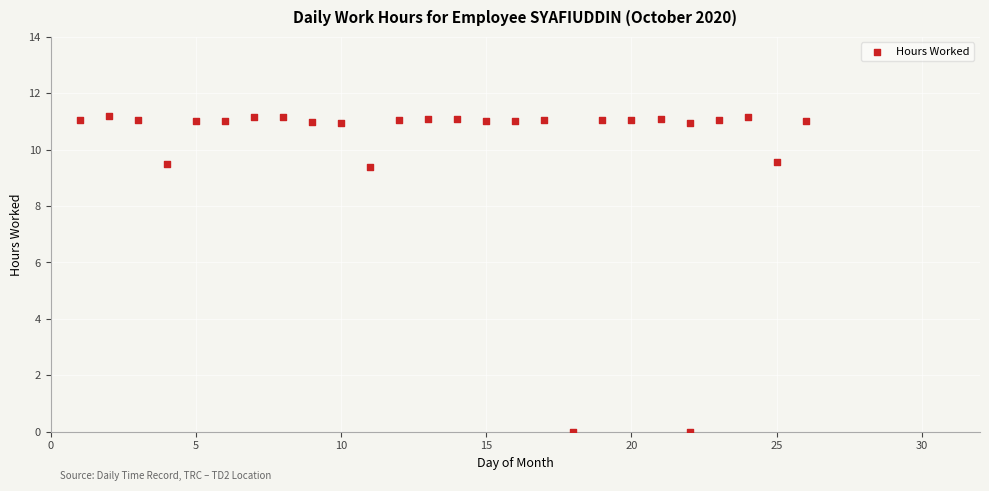

What is the range of X values (max minus min)?

25.0